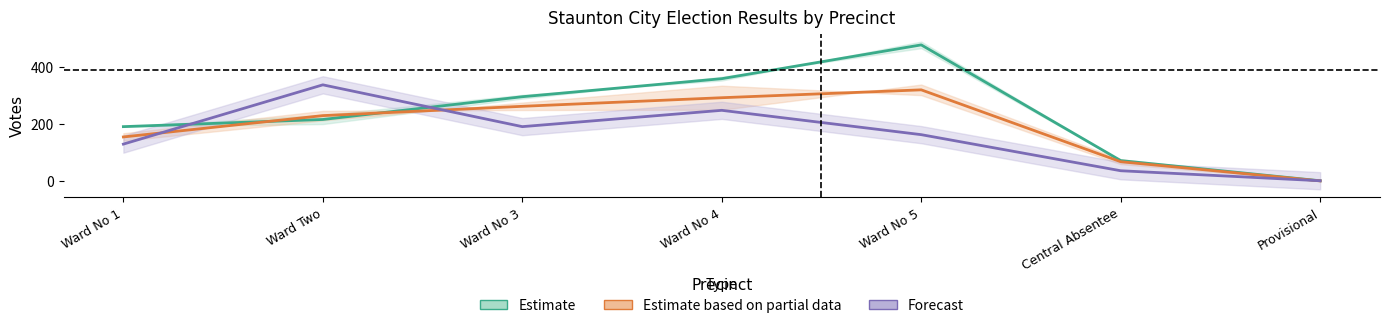

List the labels in order of Forecast (Ergenbright) value, largest first.

Ward Two, Ward No 4, Ward No 3, Ward No 5, Ward No 1, Central Absentee, Provisional